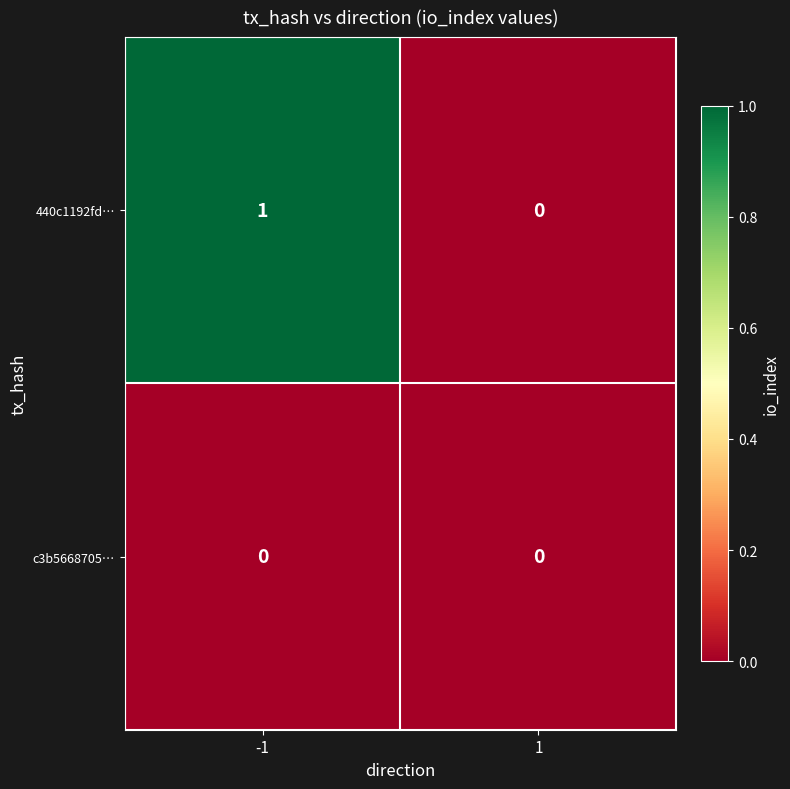

Which category has the highest value across all series?

-1